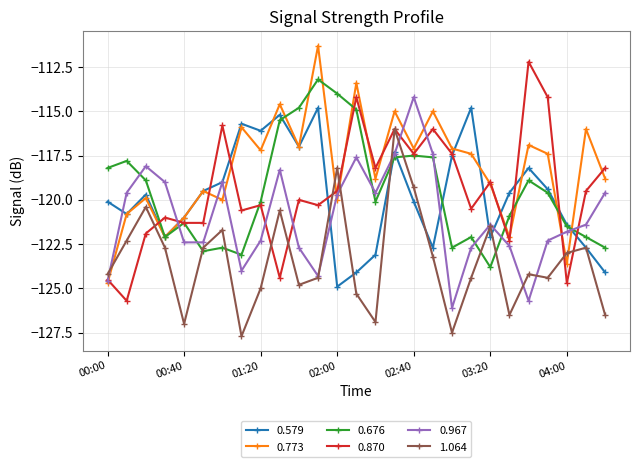

True or false: 1.064 has more than 2 points higher than both neighbors.

True